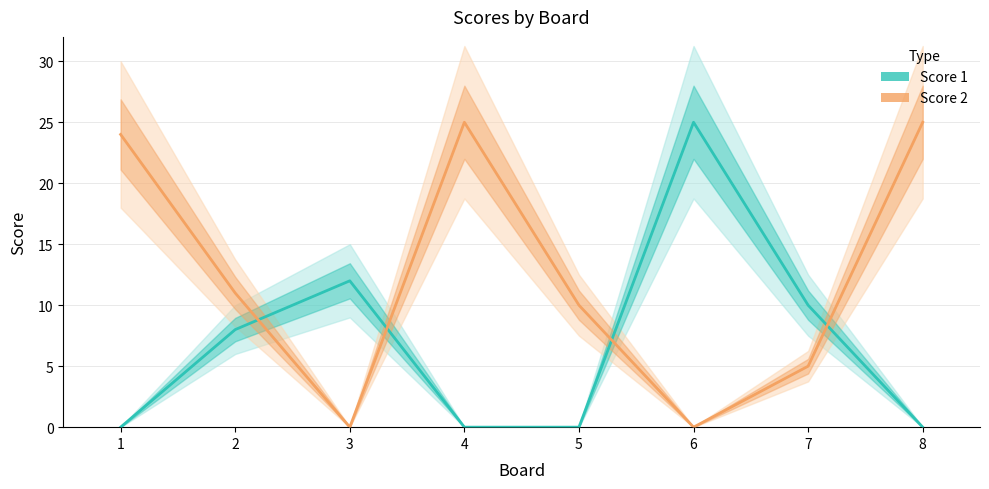

At which category does Score 1 reach its first local peak?

3